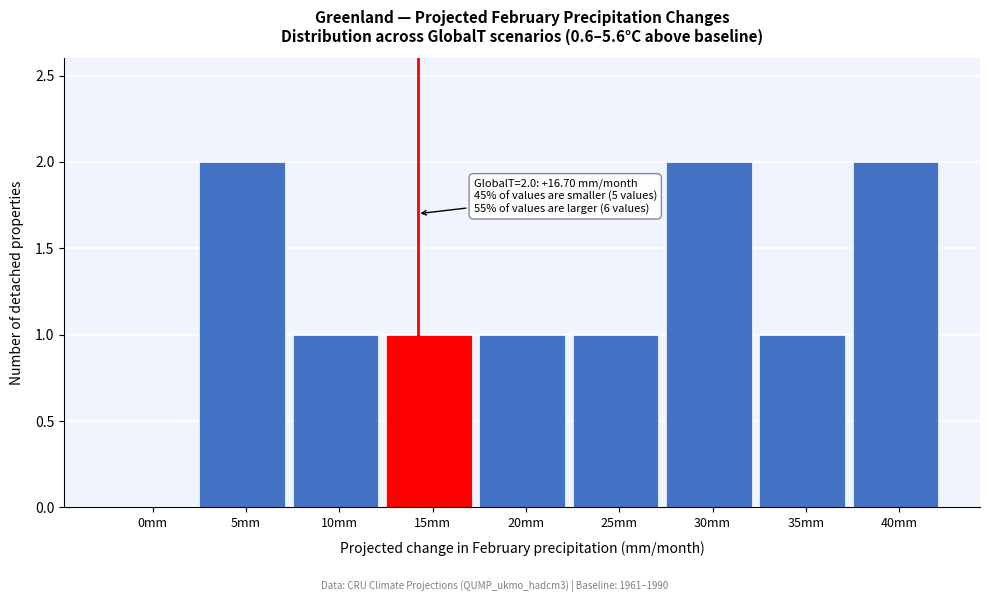

Reading left to right, list all the values displayed in this chart.

0mm=0	5mm=2	10mm=1	15mm=1	20mm=1	25mm=1	30mm=2	35mm=1	40mm=2